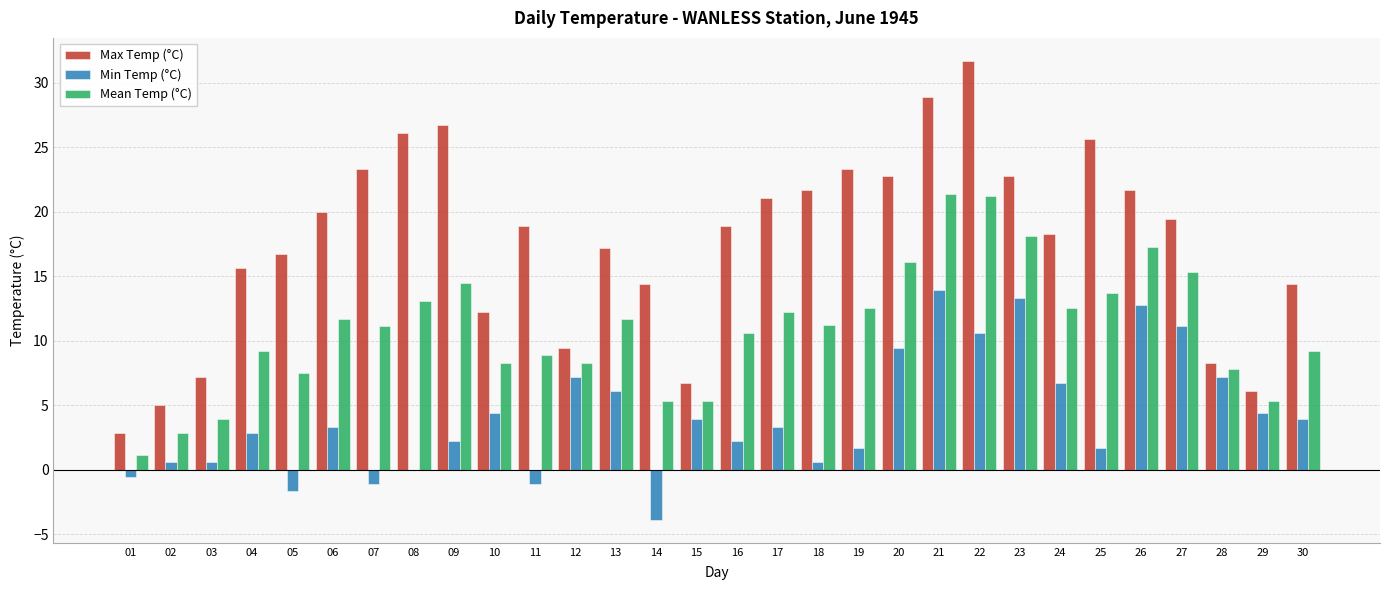

How many data points does each series have?

30